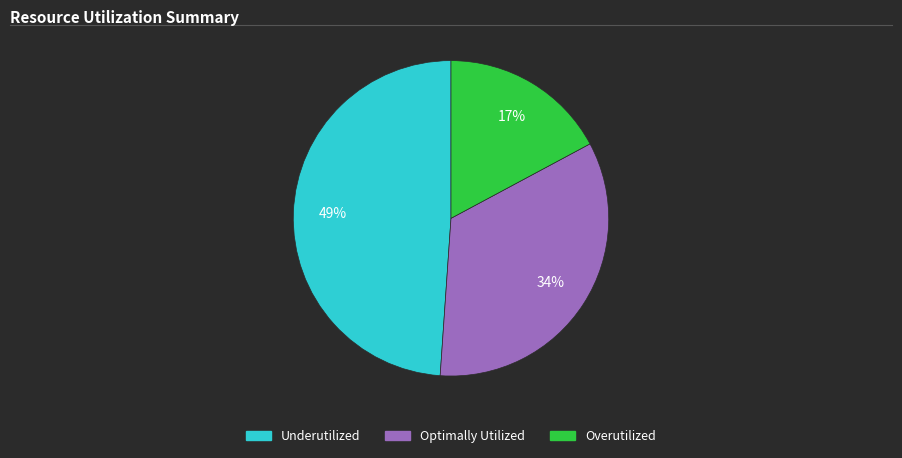

Combined, do Optimally Utilized and Underutilized account for over 50%?

Yes